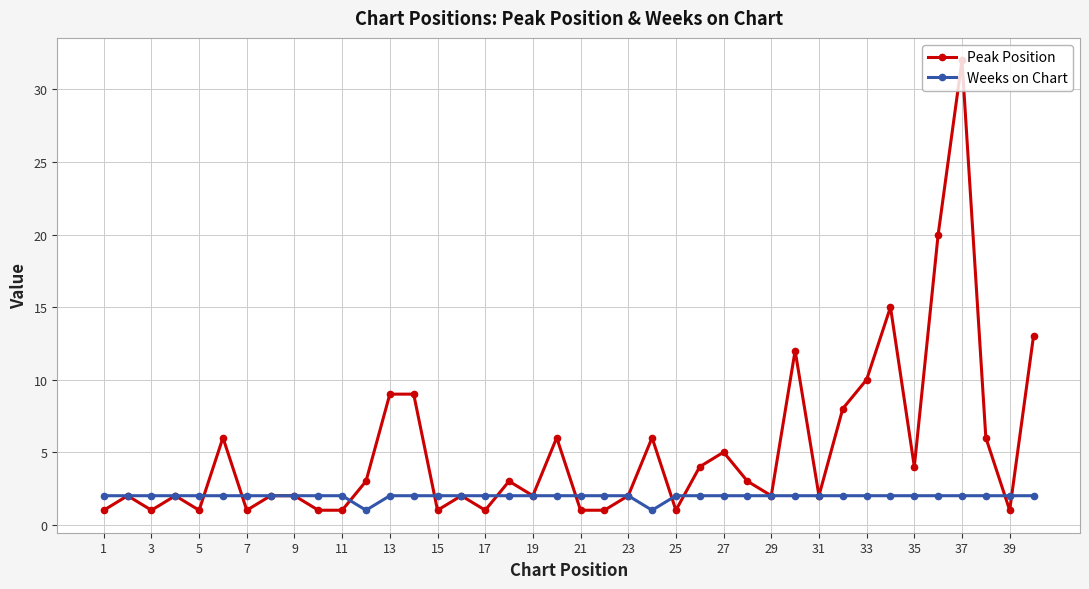

True or false: Peak Position has more than 0 interior local peaks.

True